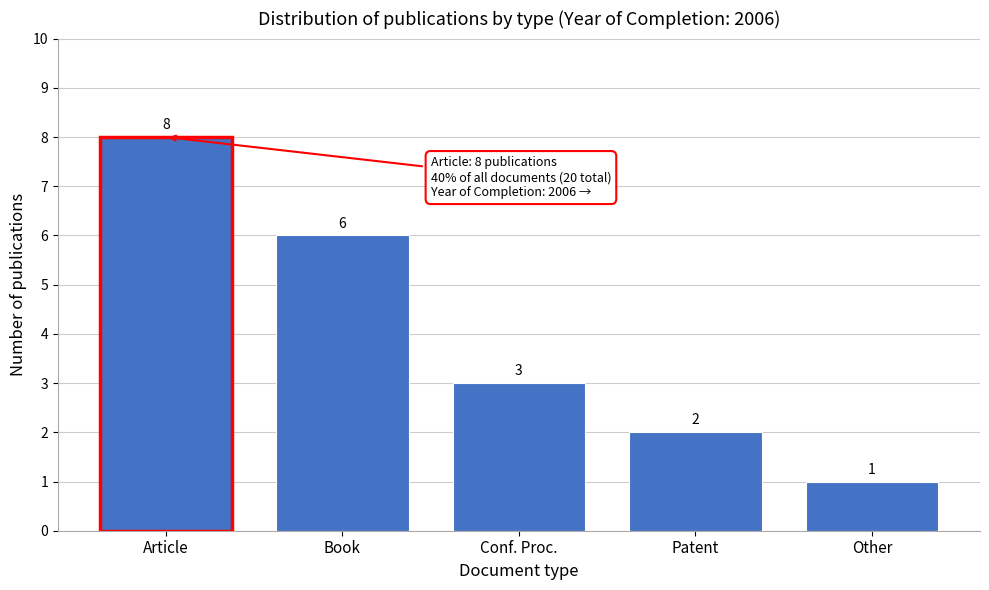

Reading right to left, what are all the values shown in this chart?

Other=1	Patent=2	Conf. Proc.=3	Book=6	Article=8